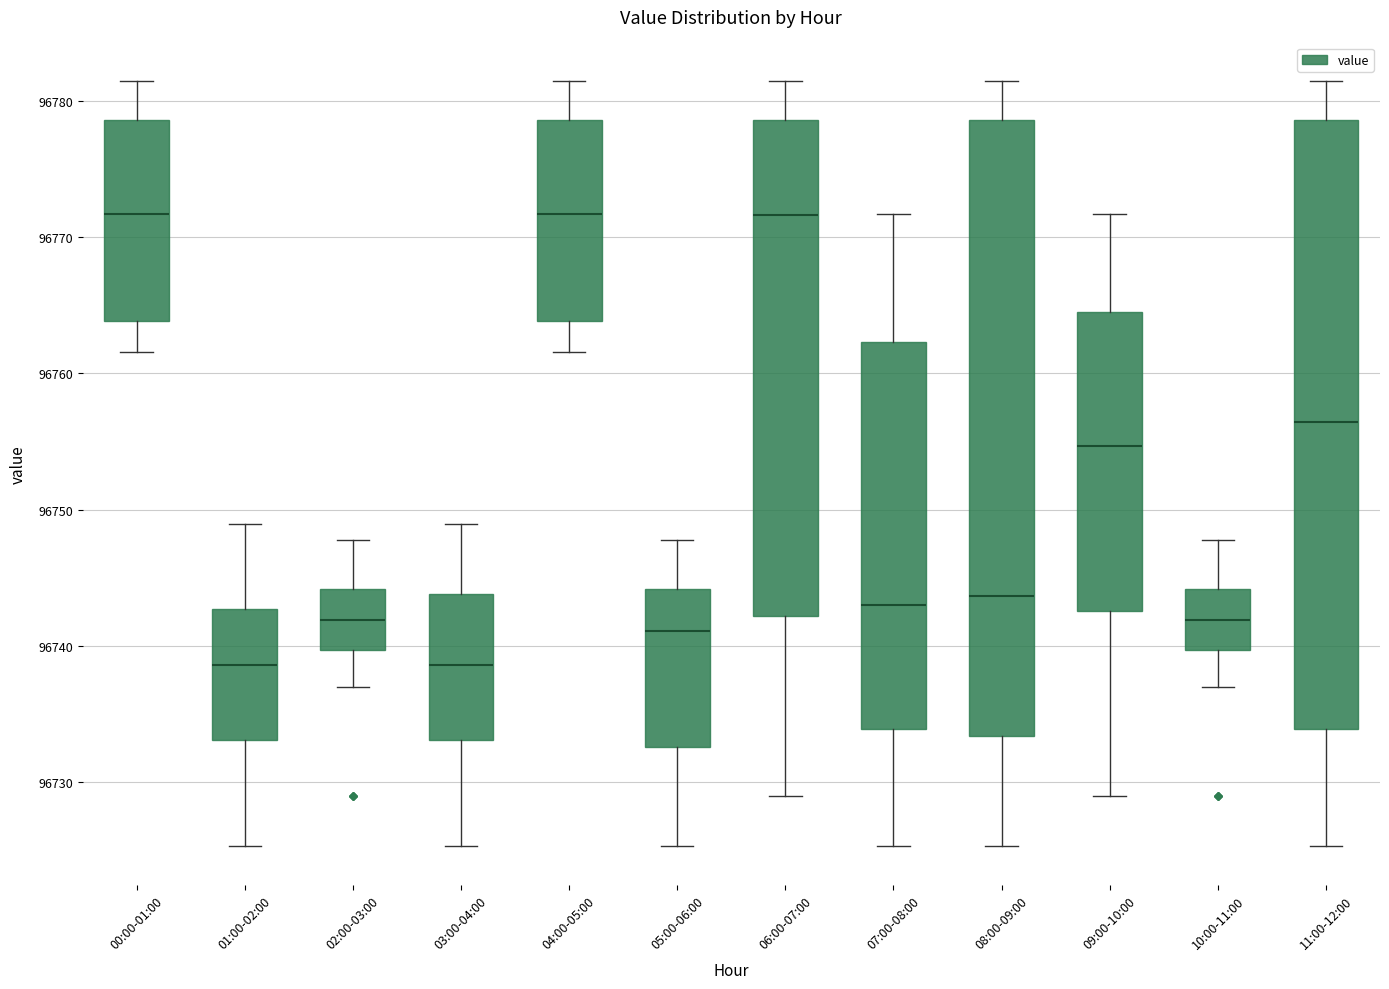

Reading left to right, read every box against the y-axis: the position of its median line, the range the box covers, and the ends of its whiskers. The values are not printed on the chart, so give them approximately, as read against the axis.

00:00-01:00: median 96772, box 96764 to 96779, whiskers 96762 to 96781
01:00-02:00: median 96739, box 96733 to 96743, whiskers 96725 to 96749
02:00-03:00: median 96742, box 96740 to 96744, whiskers 96737 to 96748
03:00-04:00: median 96739, box 96733 to 96744, whiskers 96725 to 96749
04:00-05:00: median 96772, box 96764 to 96779, whiskers 96762 to 96781
05:00-06:00: median 96741, box 96733 to 96744, whiskers 96725 to 96748
06:00-07:00: median 96772, box 96742 to 96779, whiskers 96729 to 96781
07:00-08:00: median 96743, box 96734 to 96762, whiskers 96725 to 96772
08:00-09:00: median 96744, box 96733 to 96779, whiskers 96725 to 96781
09:00-10:00: median 96755, box 96743 to 96765, whiskers 96729 to 96772
10:00-11:00: median 96742, box 96740 to 96744, whiskers 96737 to 96748
11:00-12:00: median 96756, box 96734 to 96779, whiskers 96725 to 96781